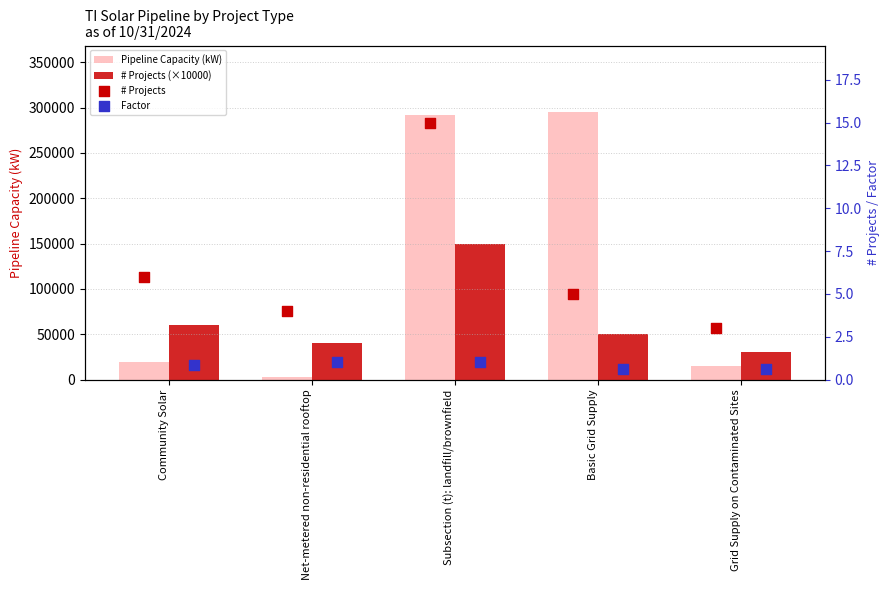

What is the total value across all series at Basic Grid Supply?

344871.5